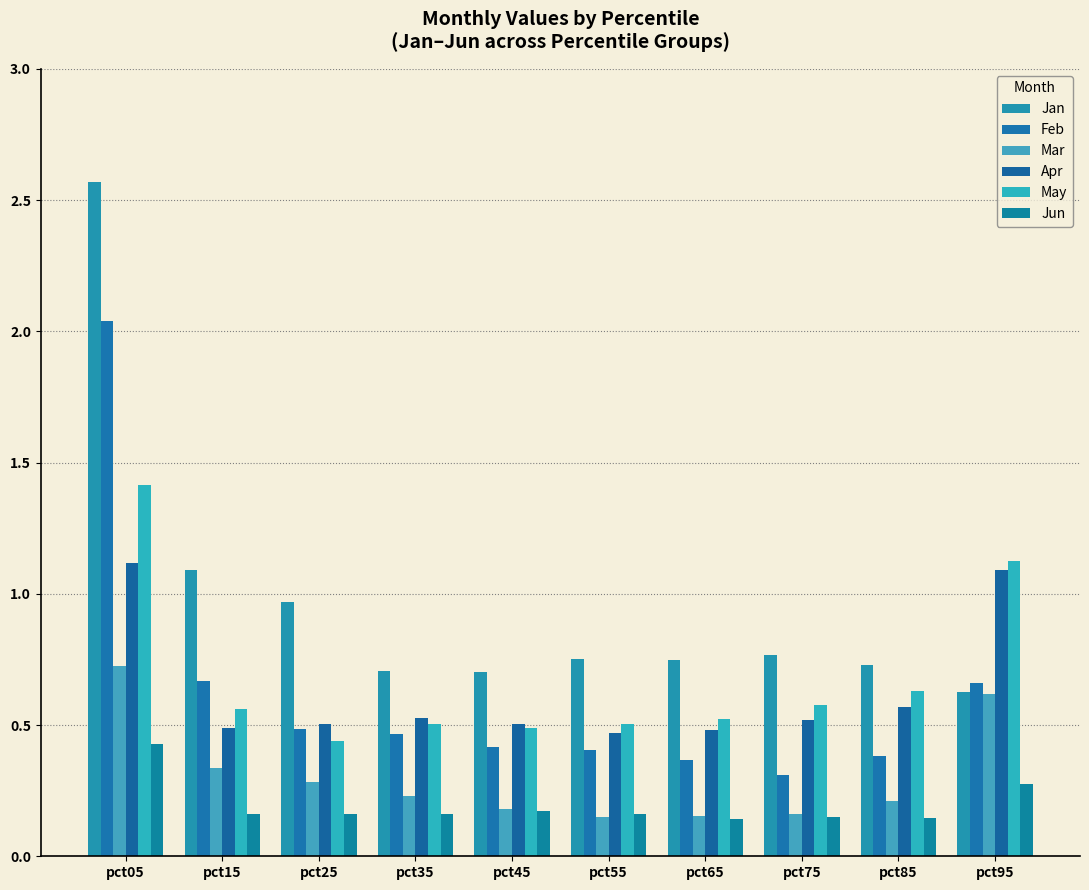

Reading right to left, what are all the values shown in this chart?

Jan: 0.6	0.7	0.8	0.7	0.8	0.7	0.7	1.0	1.1	2.6
Feb: 0.7	0.4	0.3	0.4	0.4	0.4	0.5	0.5	0.7	2.0
Mar: 0.6	0.2	0.2	0.2	0.2	0.2	0.2	0.3	0.3	0.7
Apr: 1.1	0.6	0.5	0.5	0.5	0.5	0.5	0.5	0.5	1.1
May: 1.1	0.6	0.6	0.5	0.5	0.5	0.5	0.4	0.6	1.4
Jun: 0.3	0.1	0.1	0.1	0.2	0.2	0.2	0.2	0.2	0.4